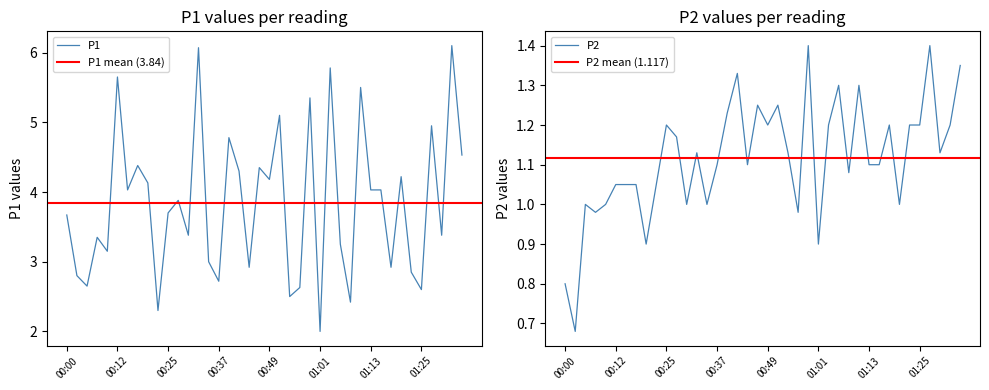

What is the total value across all series at 00:17?

5.4